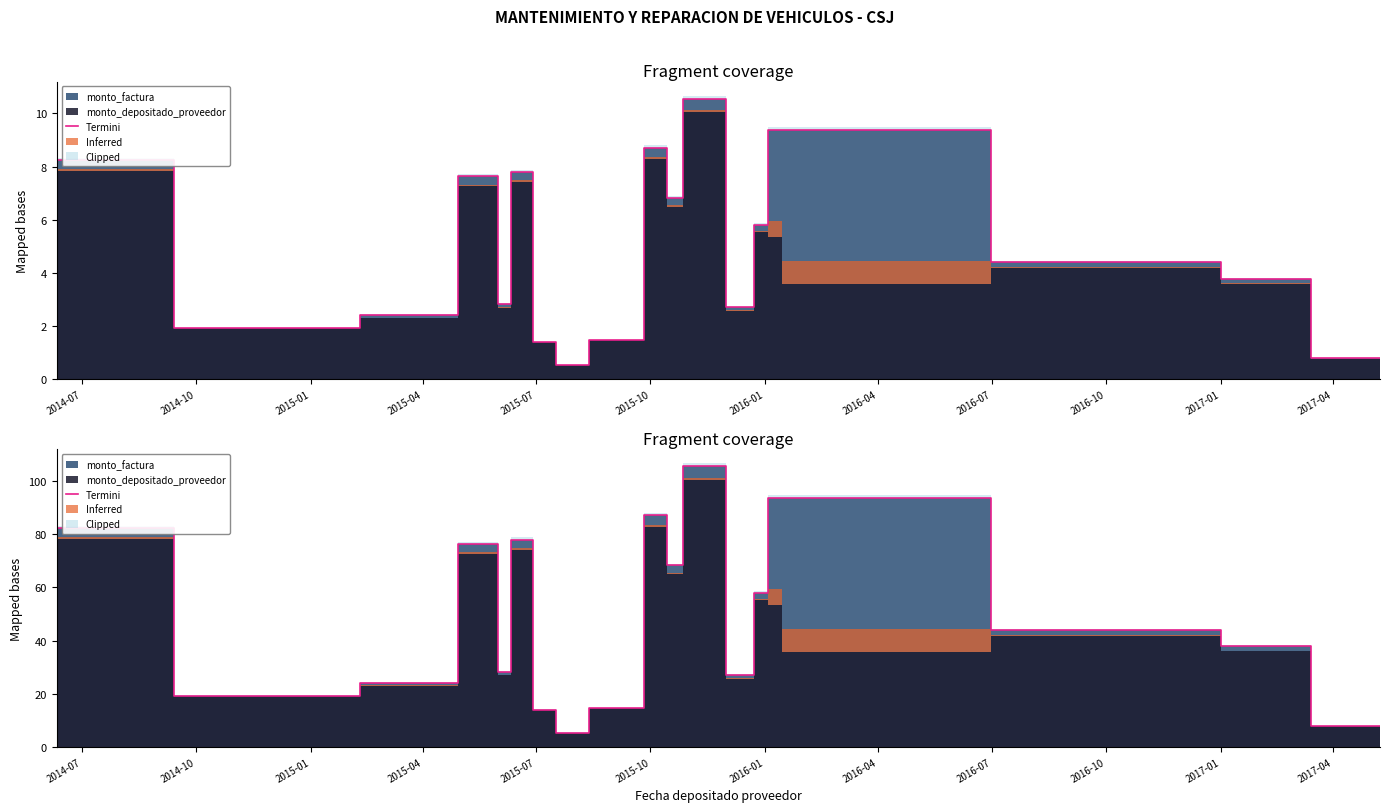

Count the number of categories in the chart.

20